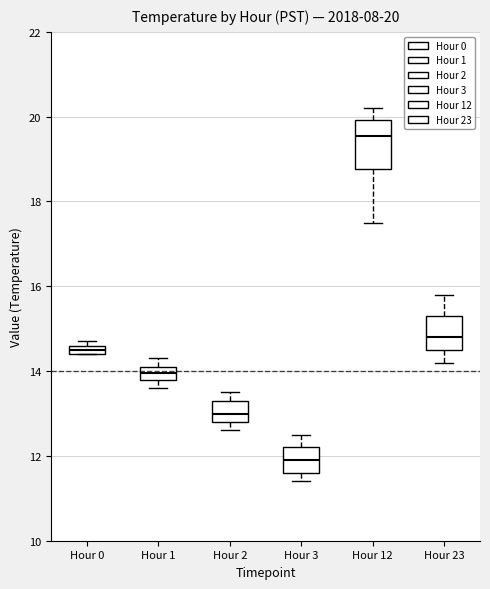

Which box has the highest median line?

Hour 12